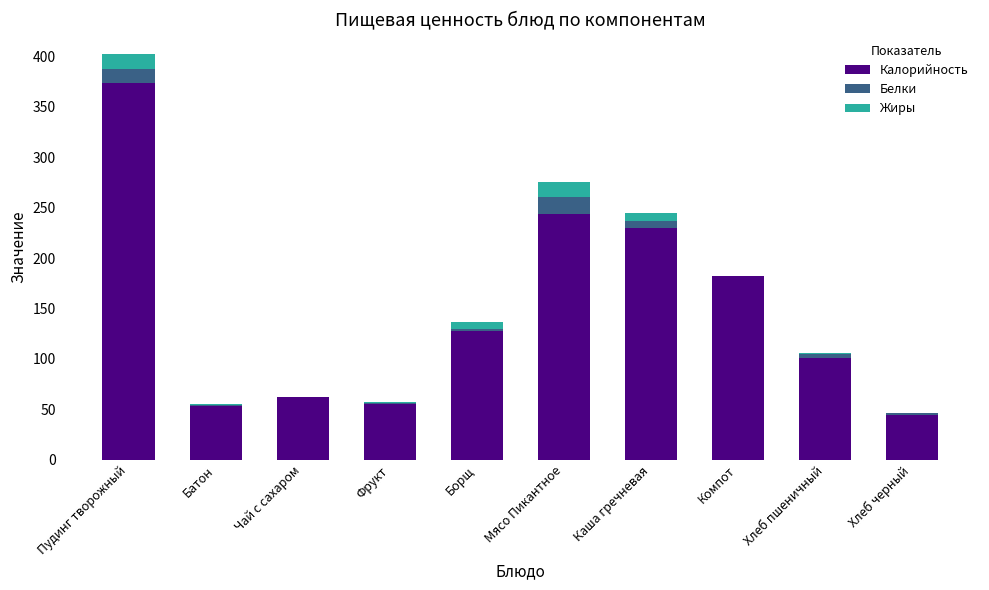

At which category is the sum across all series the highest?

Пудинг творожный